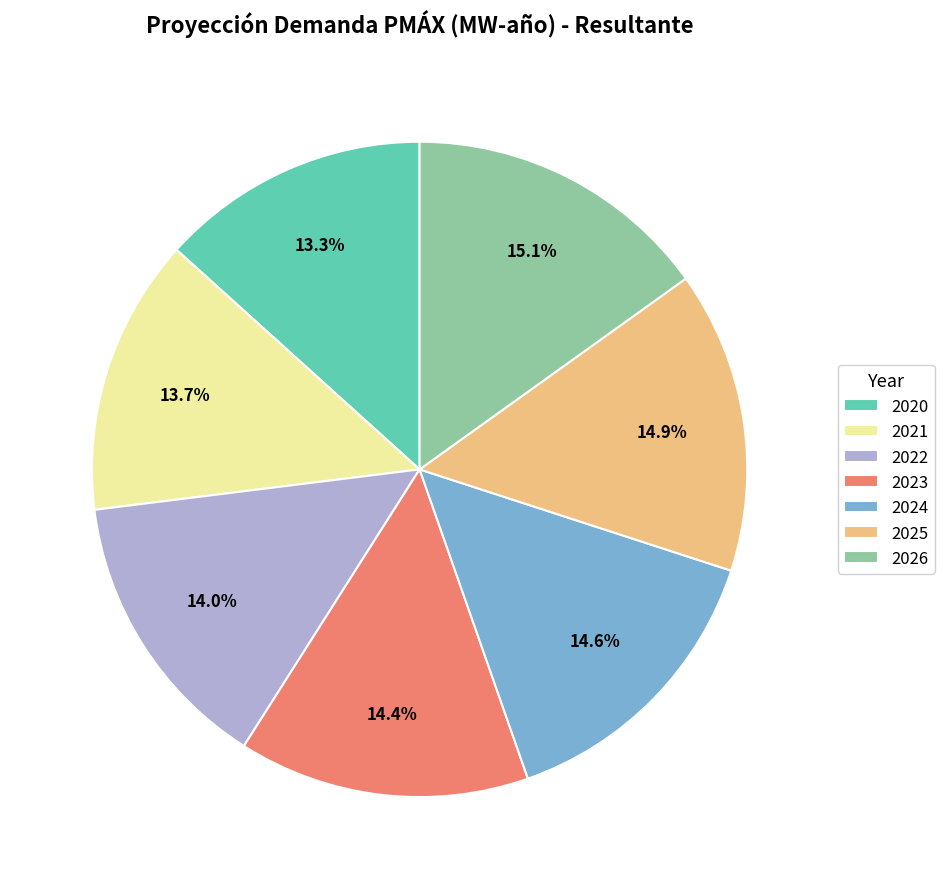

What percentage is the 2023 slice, to the nearest percent?

14%